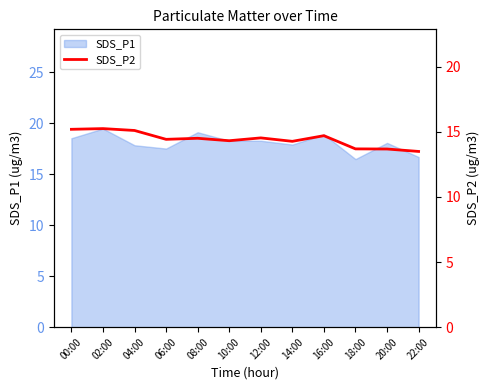

What is the change in value from 02:00 to 12:00?

-0.7